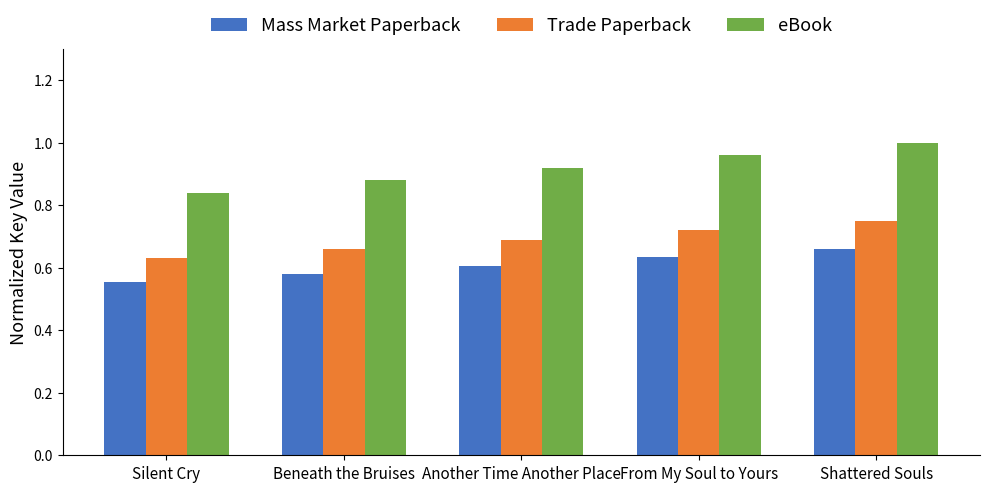

Which series has the largest total across all categories?

eBook